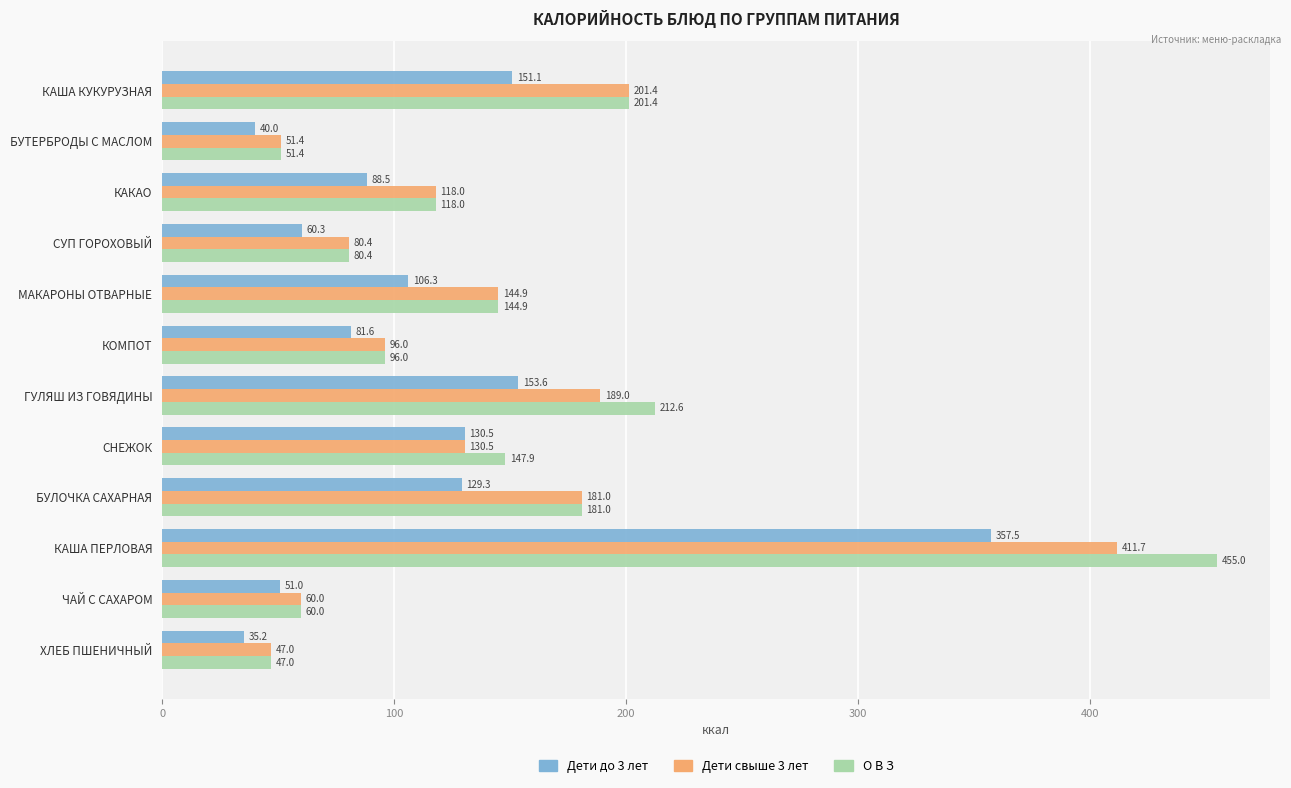

Which series has the widest spread of values?

О В З